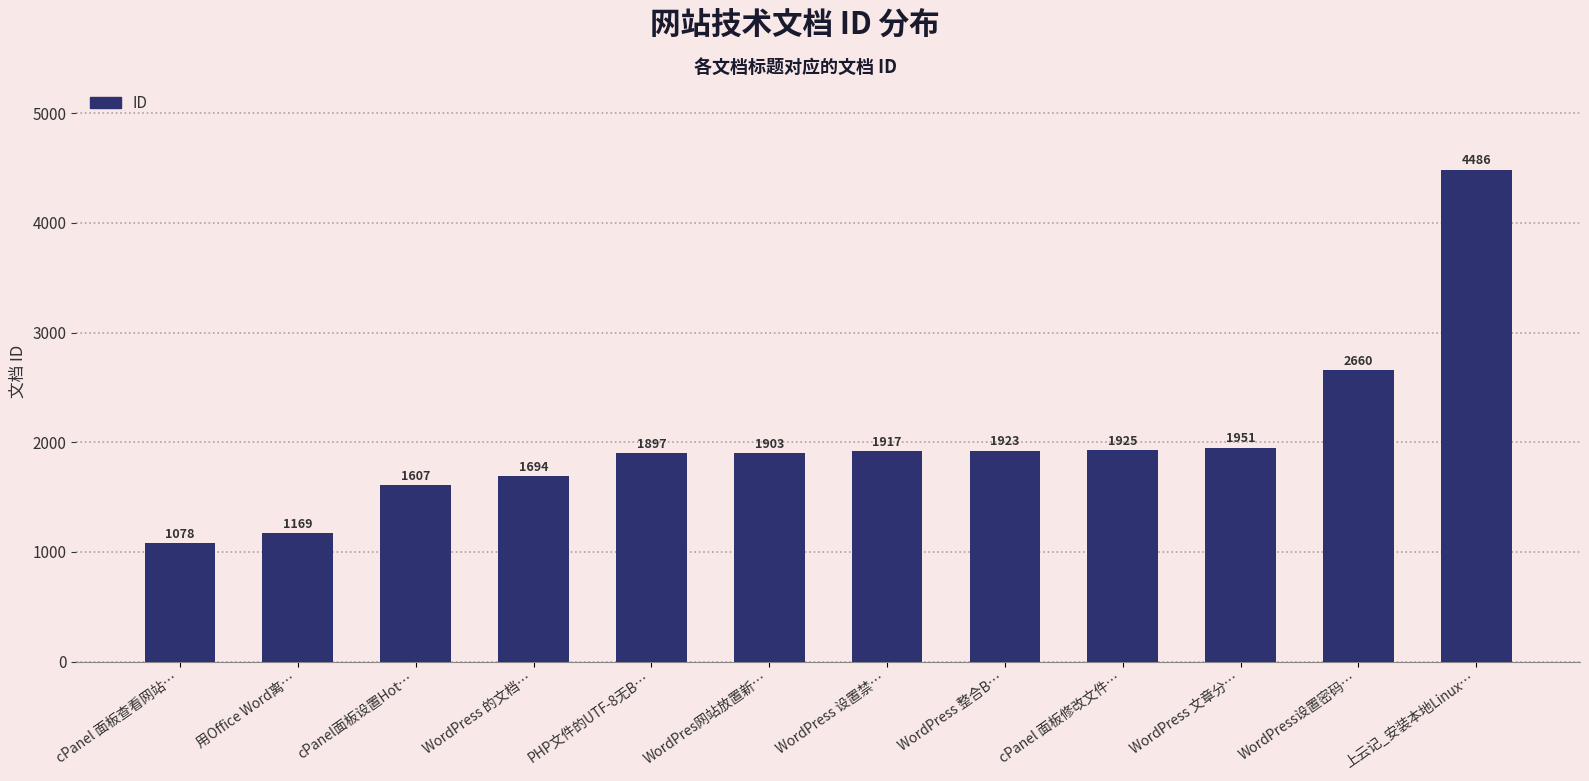

Which has a higher value, WordPress 整合B… or PHP文件的UTF-8无B…?

WordPress 整合B…